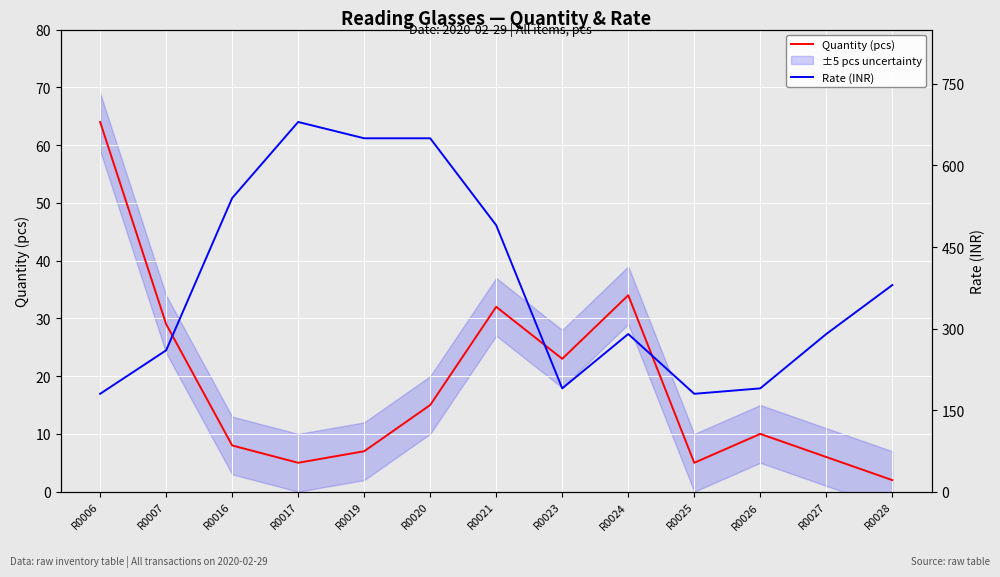

Between R0006 and R0027, which series saw the biggest shift?

Rate (INR)